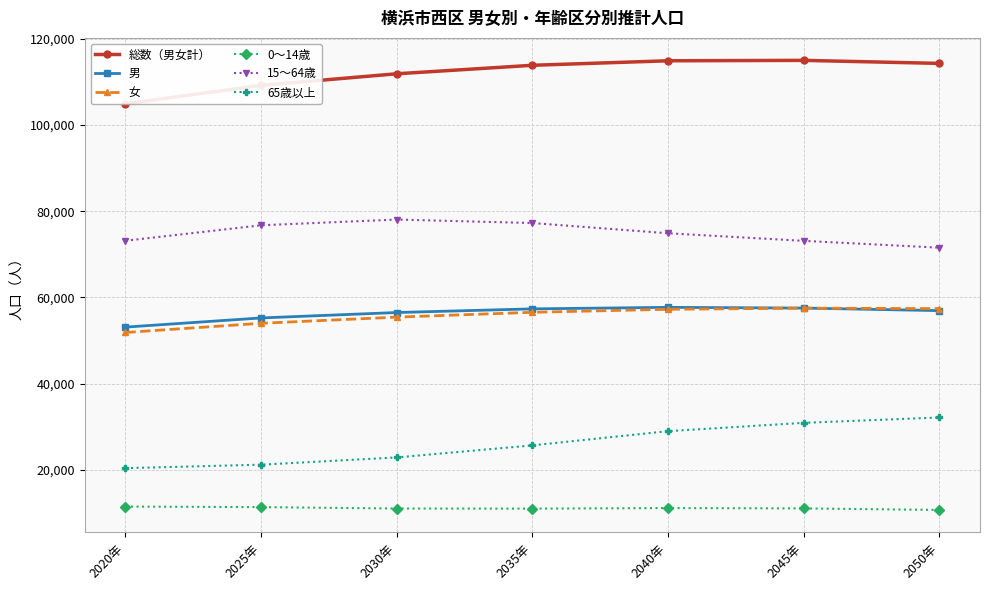

Count the number of categories in the chart.

7